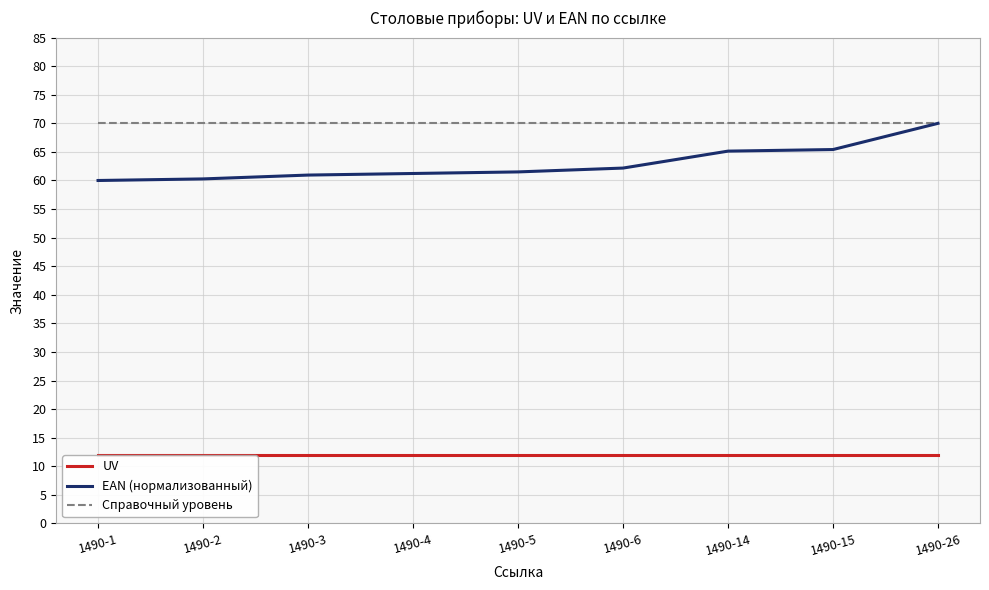

What is the maximum value shown in the chart?

70.0